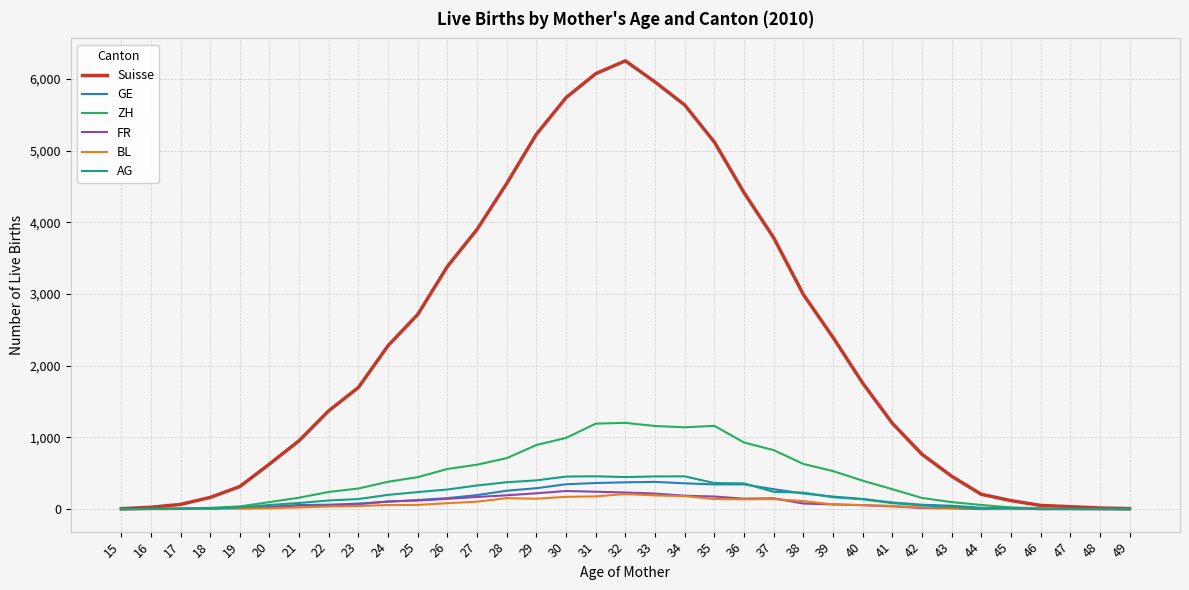

What are all the series names shown in the legend?

Suisse, GE, ZH, FR, BL, AG